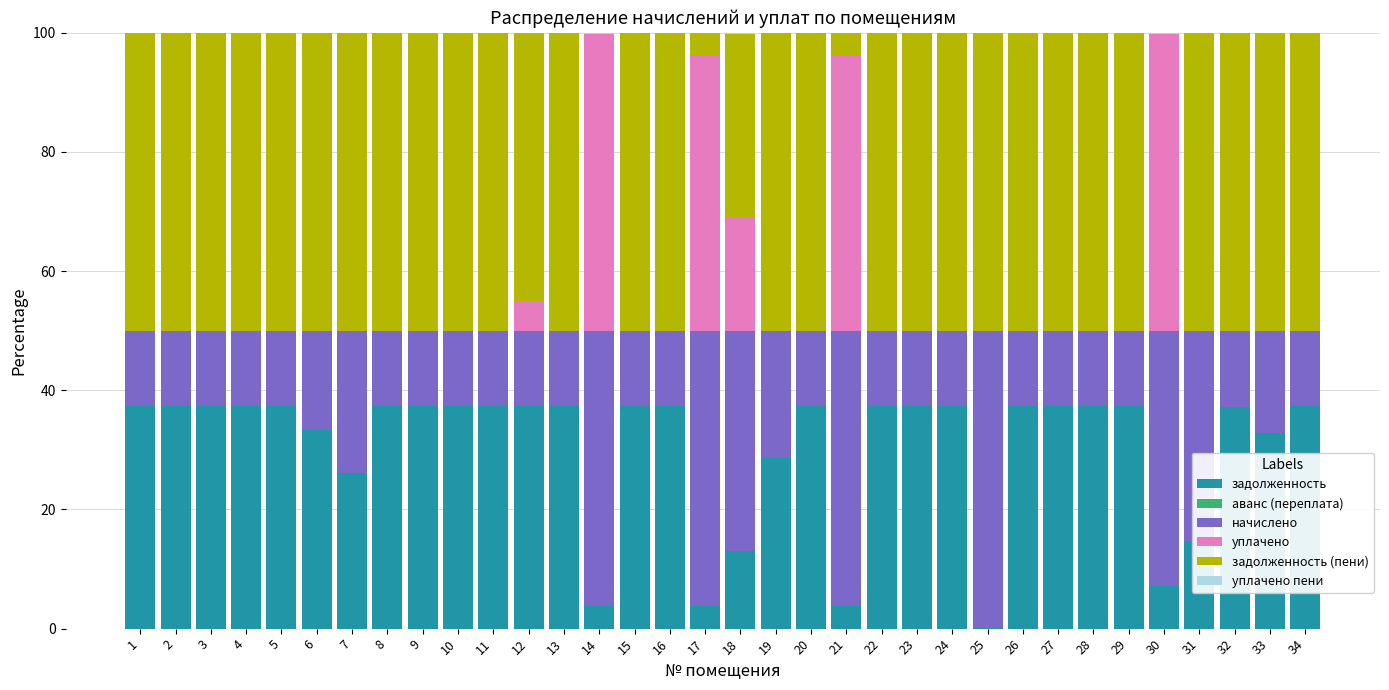

What is the total value across all series at 24?

100.0